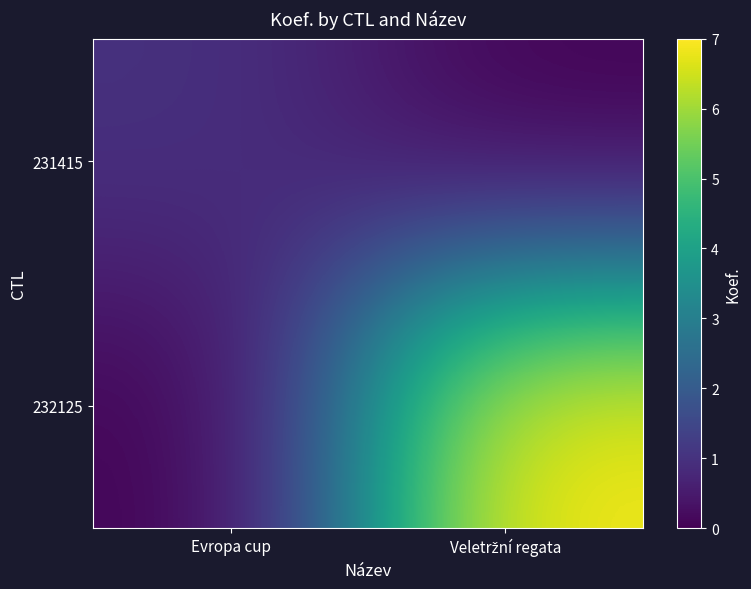

Which series changed the most between Evropa cup and Veletržní regata?

232125